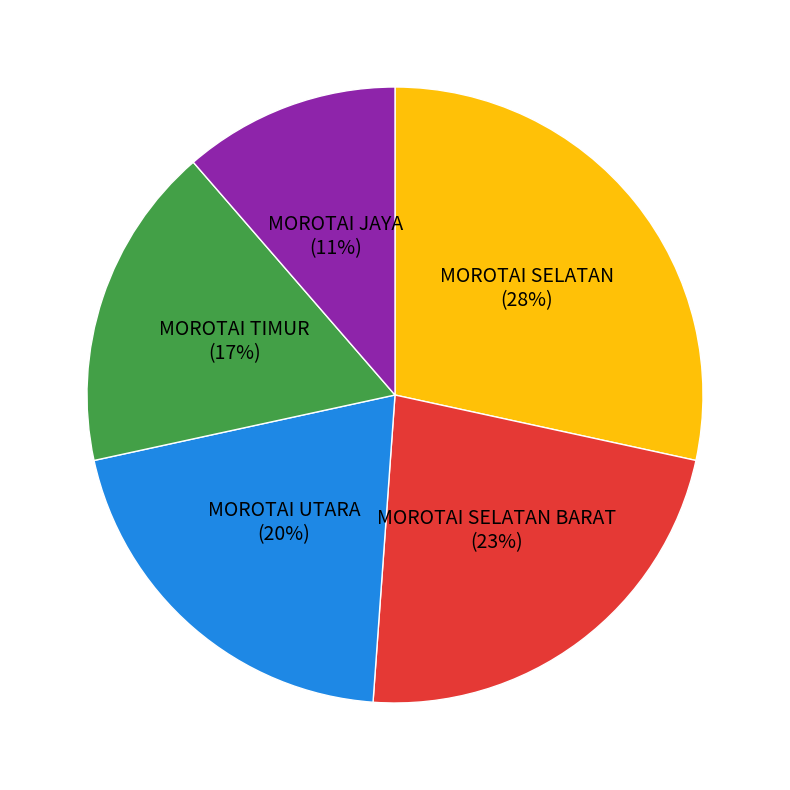

Which slice is the smallest?

MOROTAI JAYA